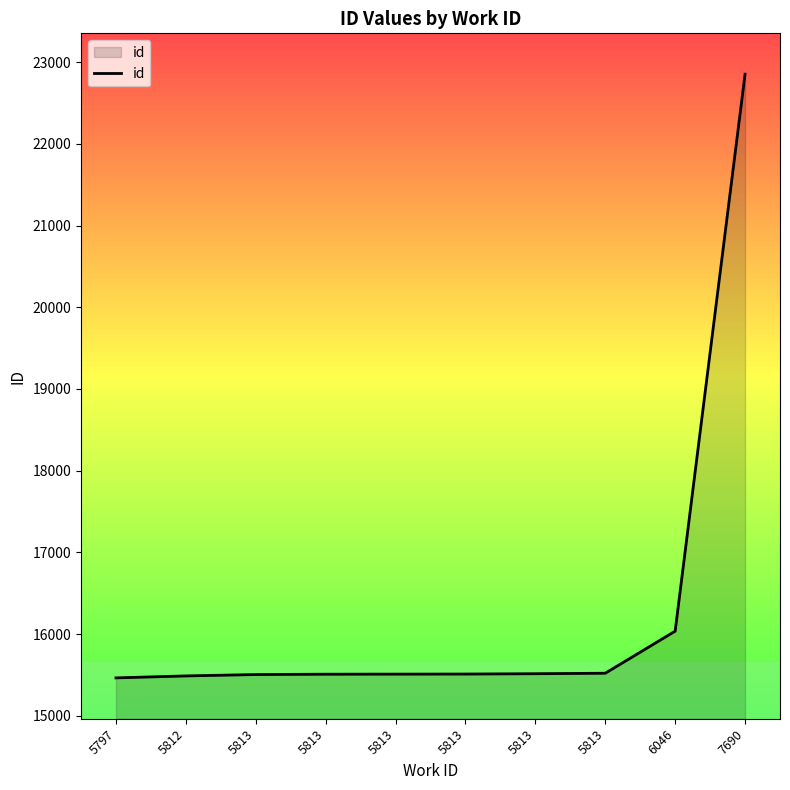

How many lines are shown in the chart?

1